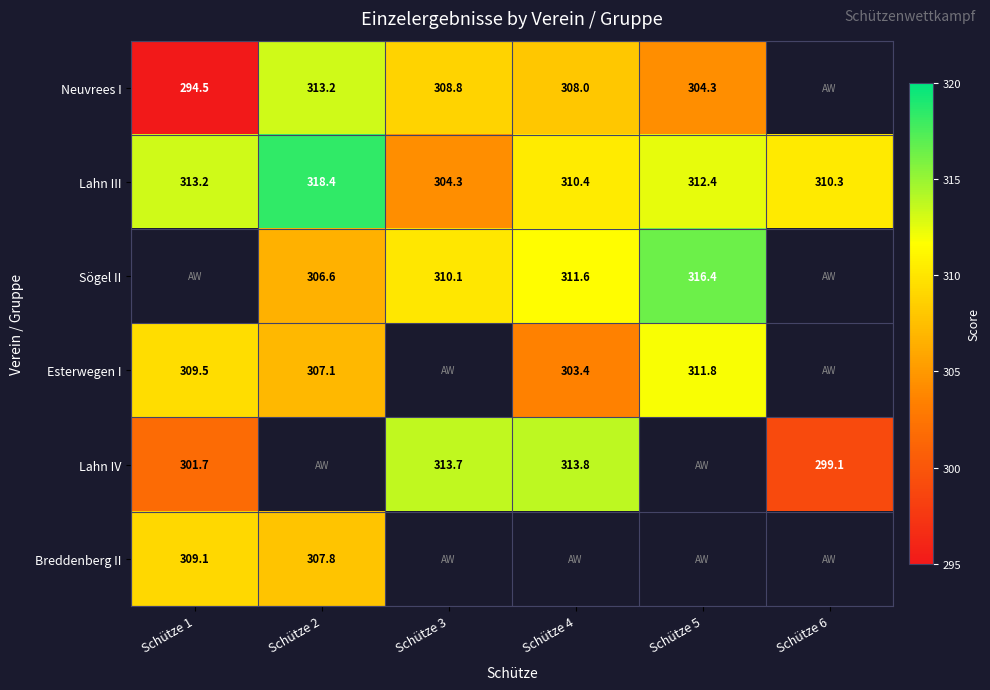

What is the greatest value displayed?

318.4